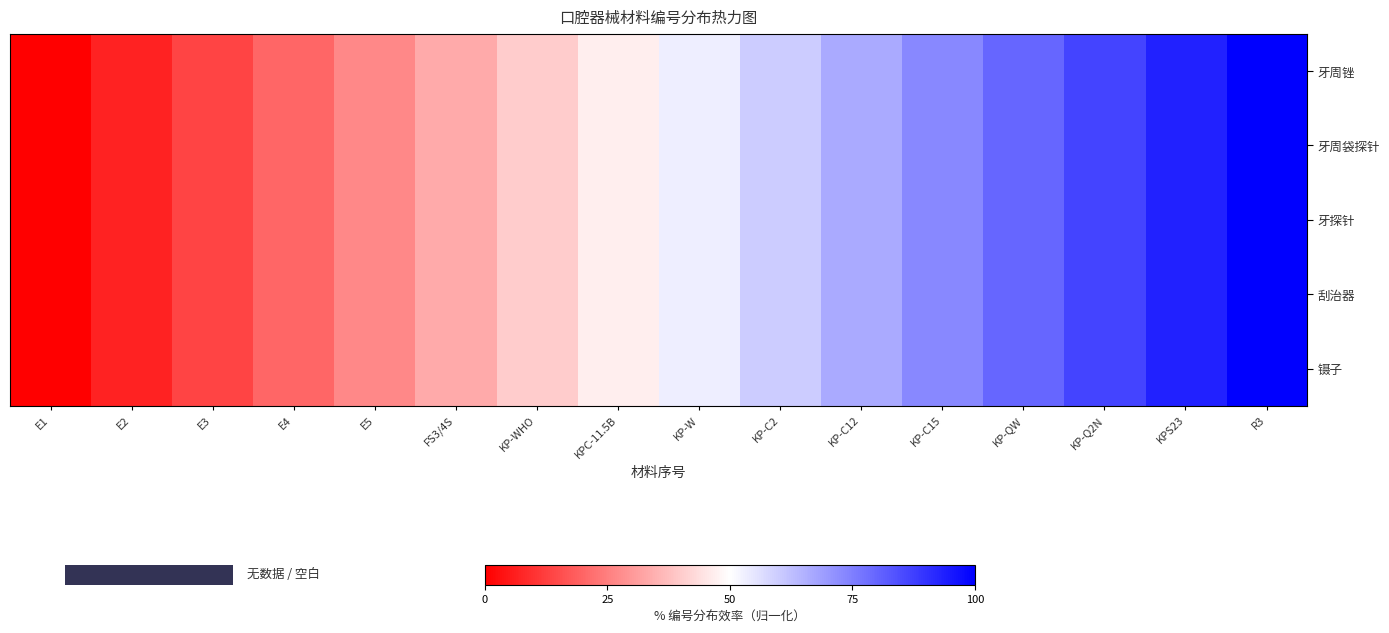

How many series are shown in this chart?

5